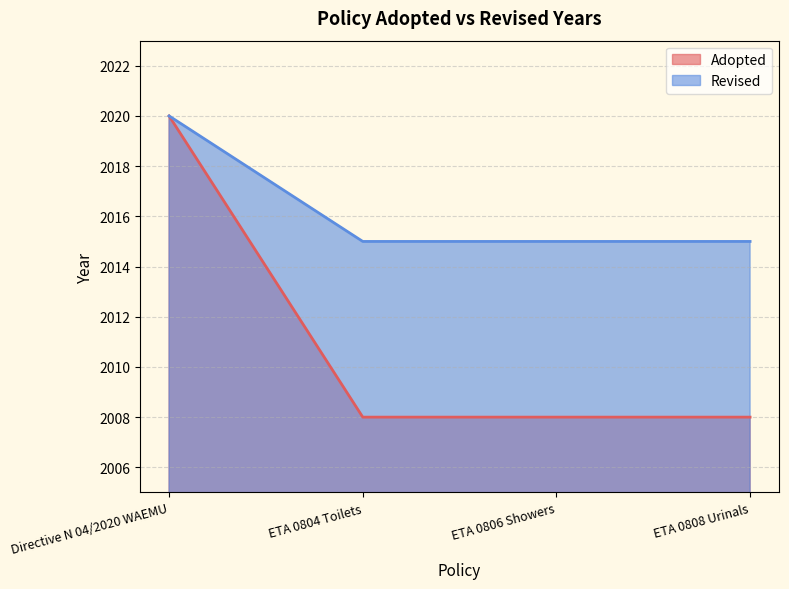

True or false: Revised has a value of 991 at ETA 0806 Showers.

False